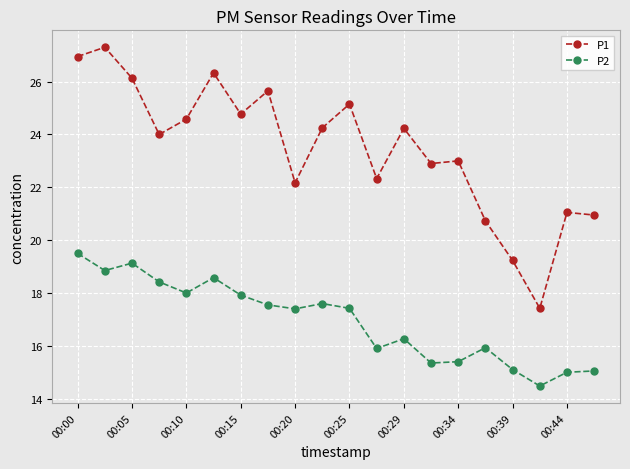

What is the value of the P2 point at the 1st from the left?

19.5